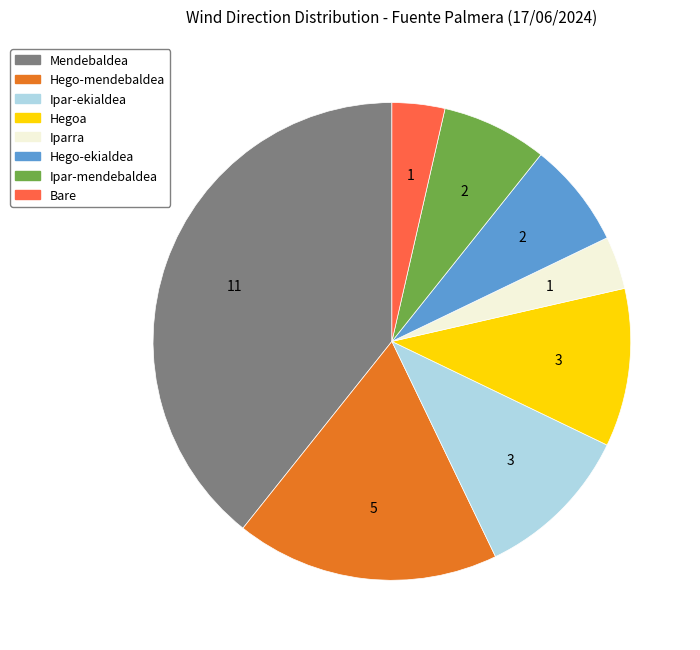

Which has a higher value, Ipar-ekialdea or Ipar-mendebaldea?

Ipar-ekialdea